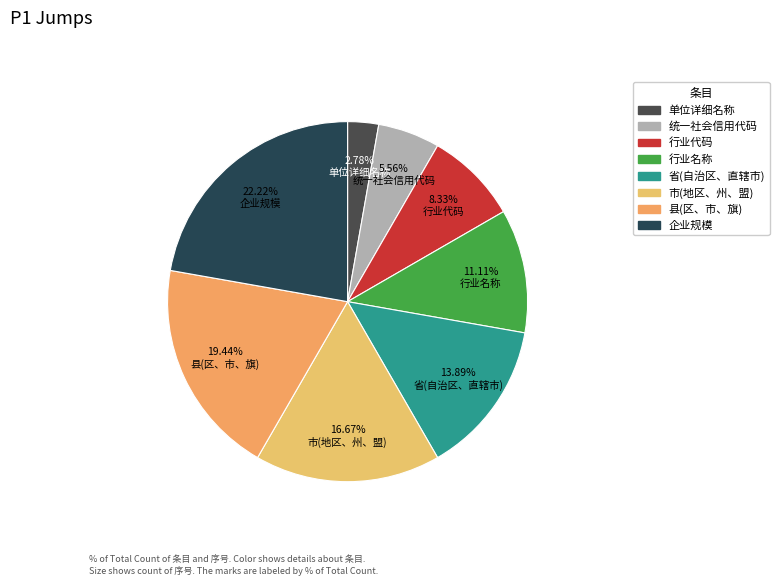

To the nearest percent, what portion does 市(地区、州、盟) represent?

17%